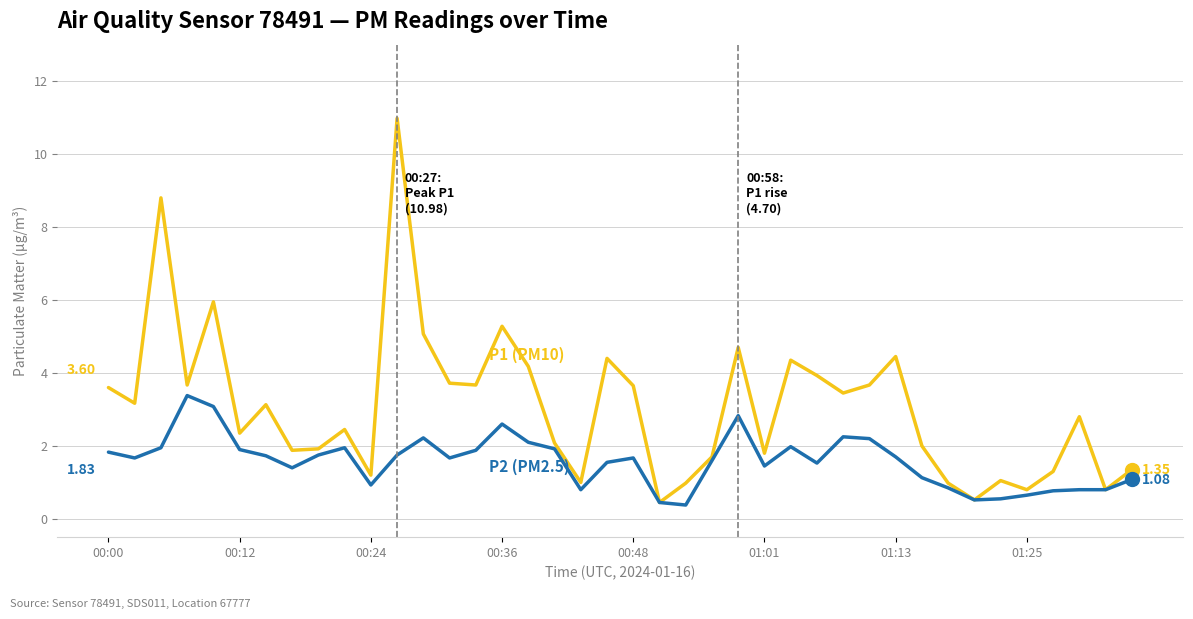

True or false: P1 (PM10) has a value of 8.1 at 24.

False